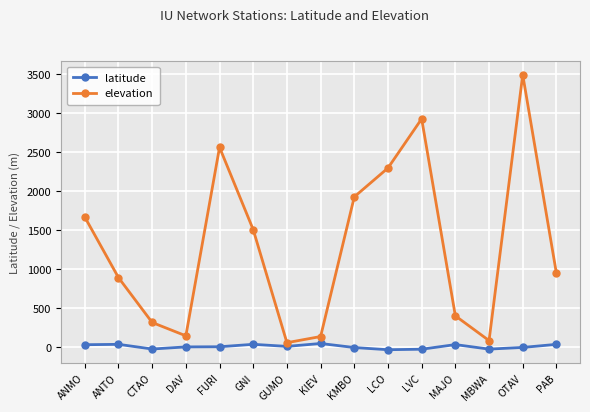

Which series has the largest range (max minus min)?

elevation